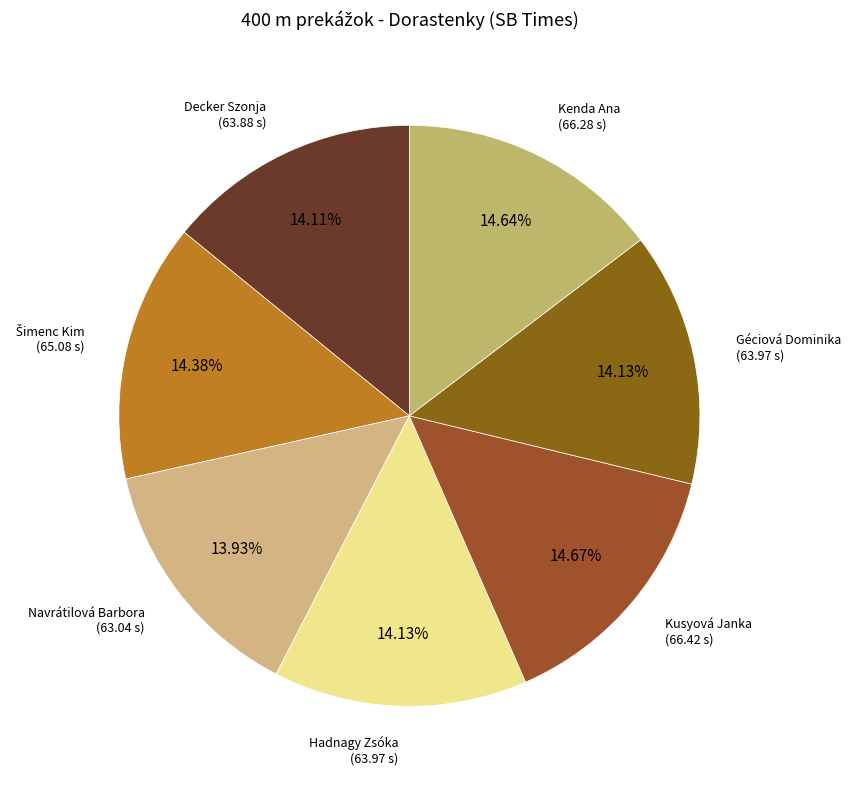

Between Géciová Dominika and Kenda Ana, which is larger?

Kenda Ana